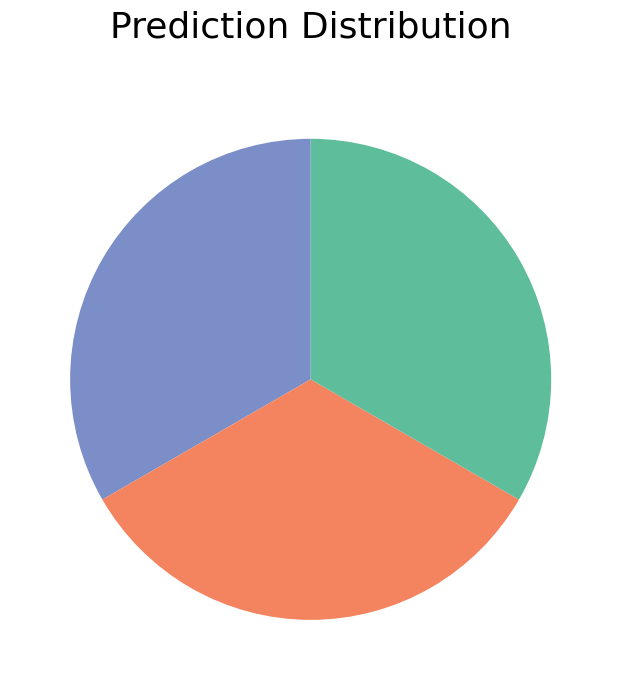

Is there a majority slice in this chart?

No